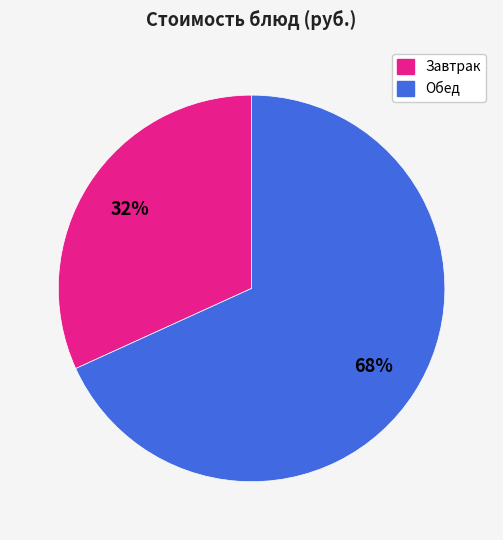

To the nearest percent, what is the average slice percentage?

50%